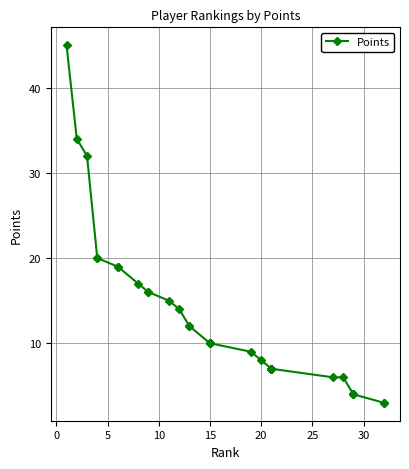

What is the difference between the values at 13 and 32?

9